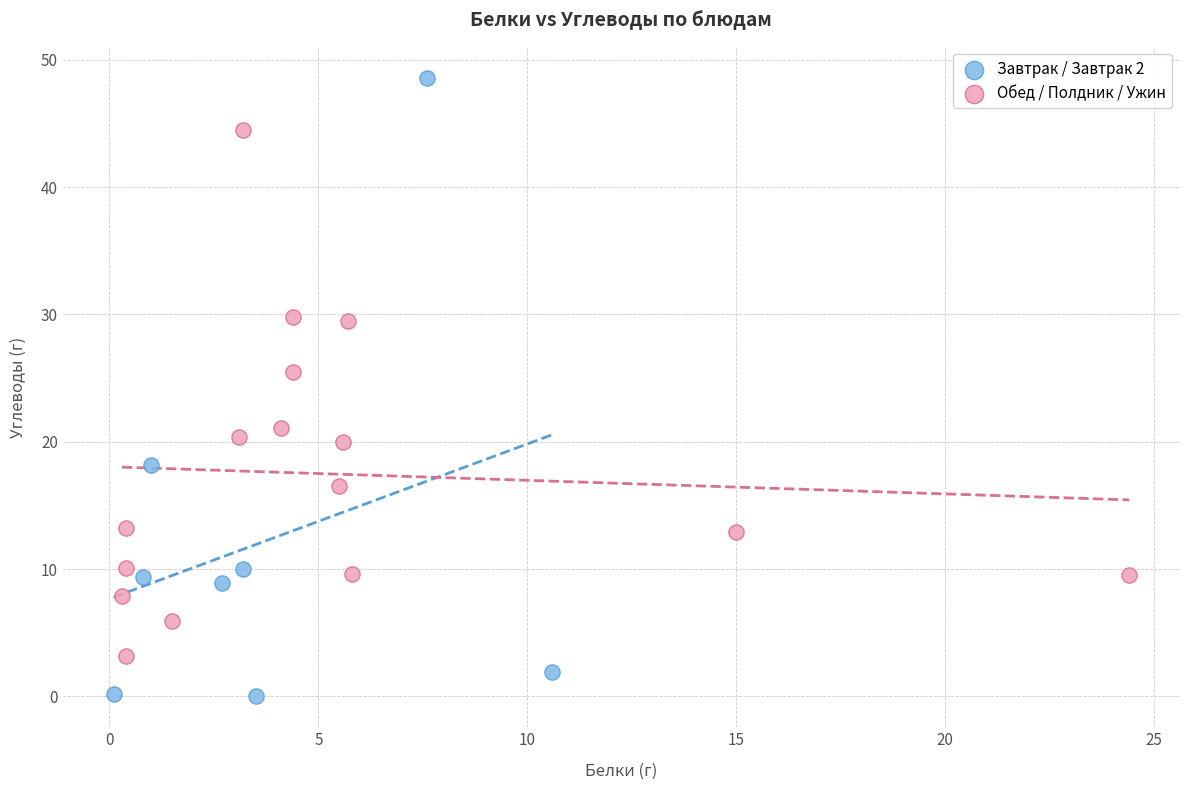

What are all the series names shown in the legend?

Завтрак / Завтрак 2, Обед / Полдник / Ужин